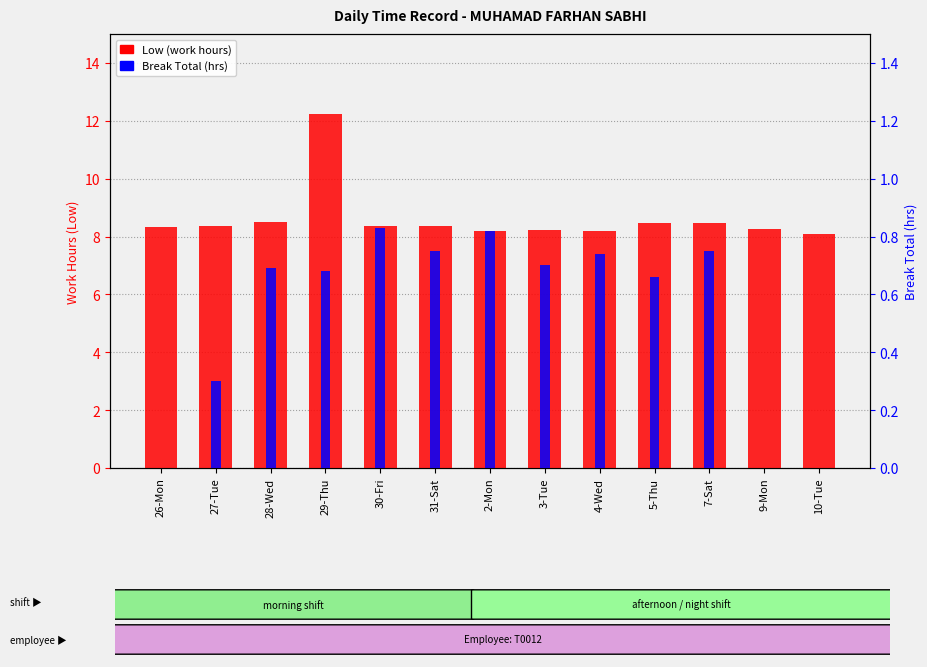

How many categories are shown in the chart?

13